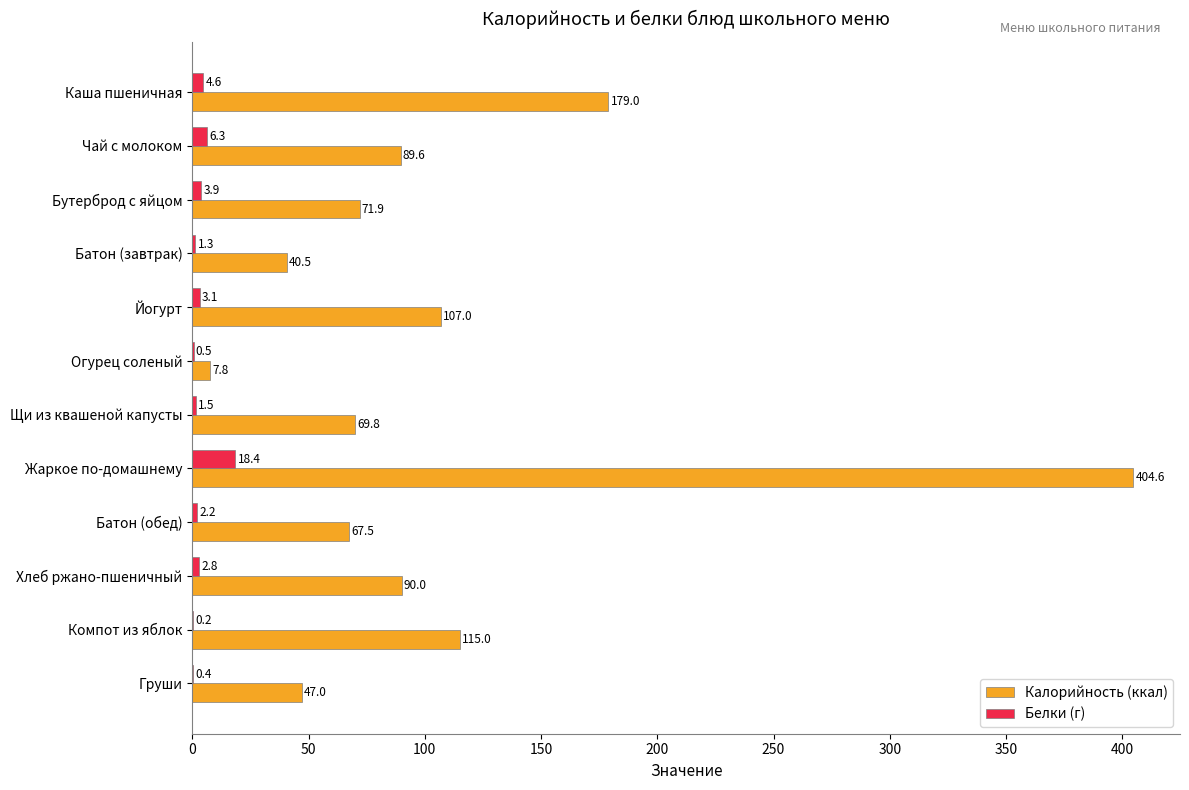

Where is Белки (г) nearest to the value 9?

Чай с молоком